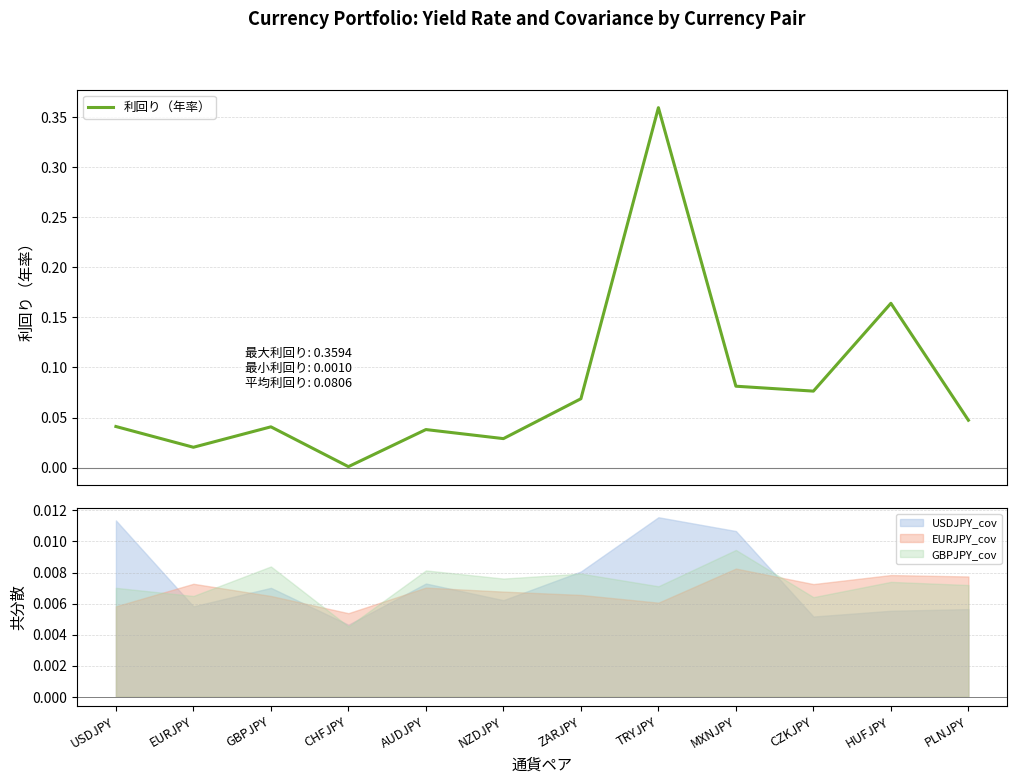

Reading left to right, transcribe all the data shown in this chart.

USDJPY=0.0	EURJPY=0.0	GBPJPY=0.0	CHFJPY=0.0	AUDJPY=0.0	NZDJPY=0.0	ZARJPY=0.1	TRYJPY=0.4	MXNJPY=0.1	CZKJPY=0.1	HUFJPY=0.2	PLNJPY=0.0